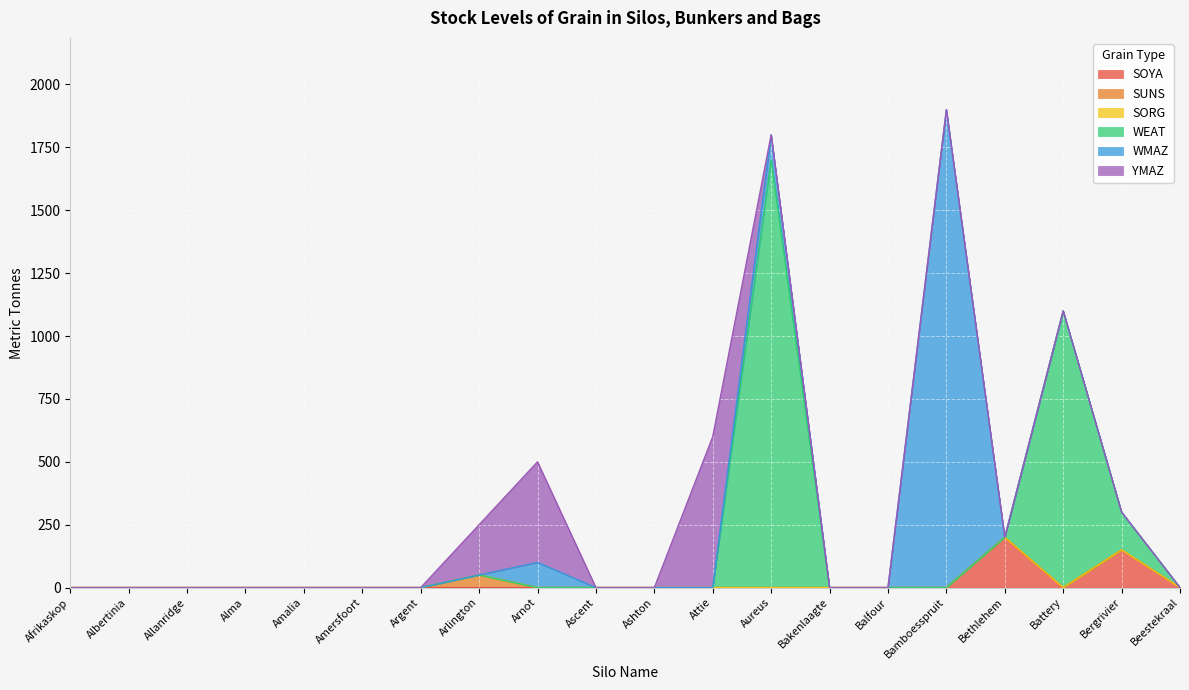

True or false: SUNS and SOYA cross at least once.

False